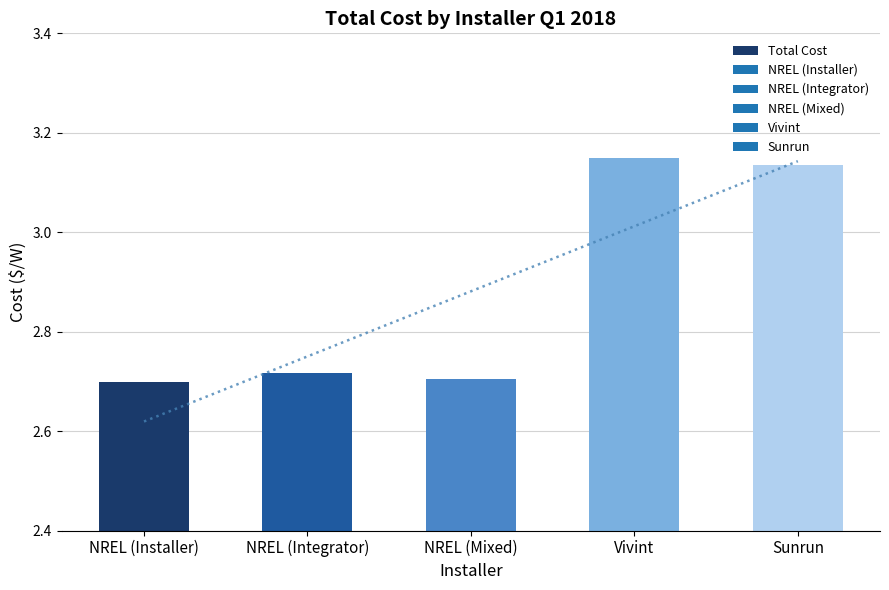

What is the greatest value displayed?

3.1